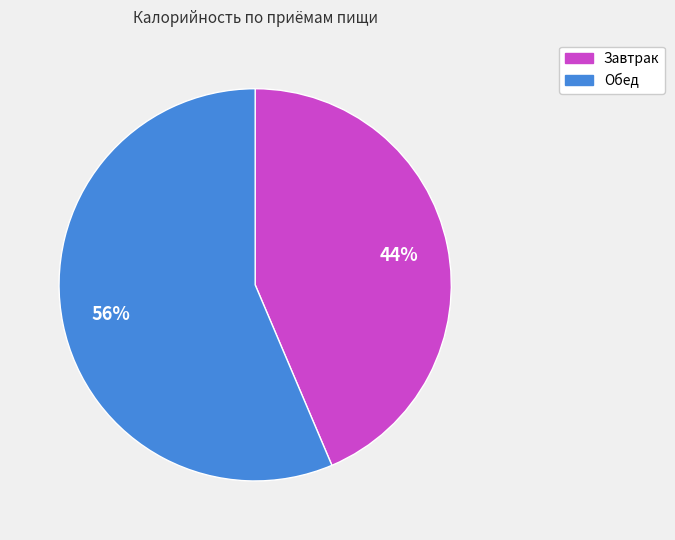

How many slices are in this pie chart?

2